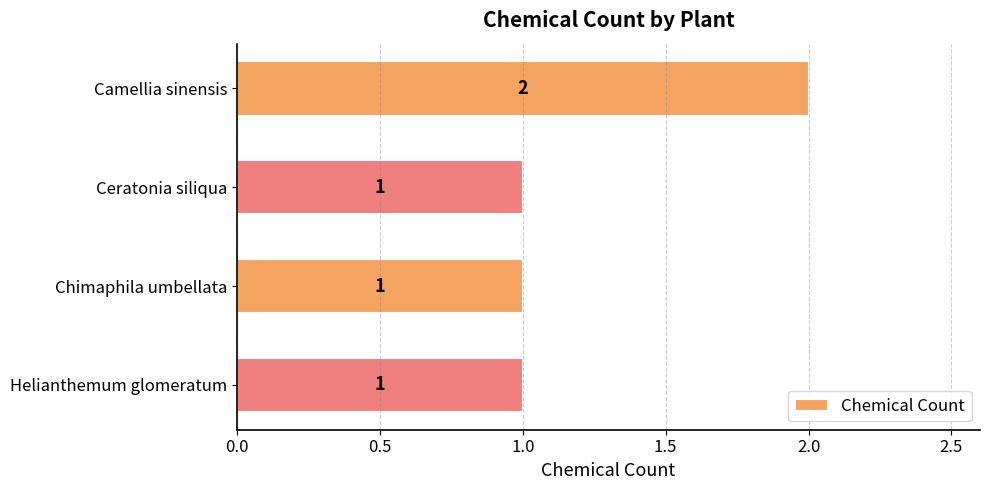

Reading bottom to top, transcribe all the data shown in this chart.

Helianthemum glomeratum=1	Chimaphila umbellata=1	Ceratonia siliqua=1	Camellia sinensis=2